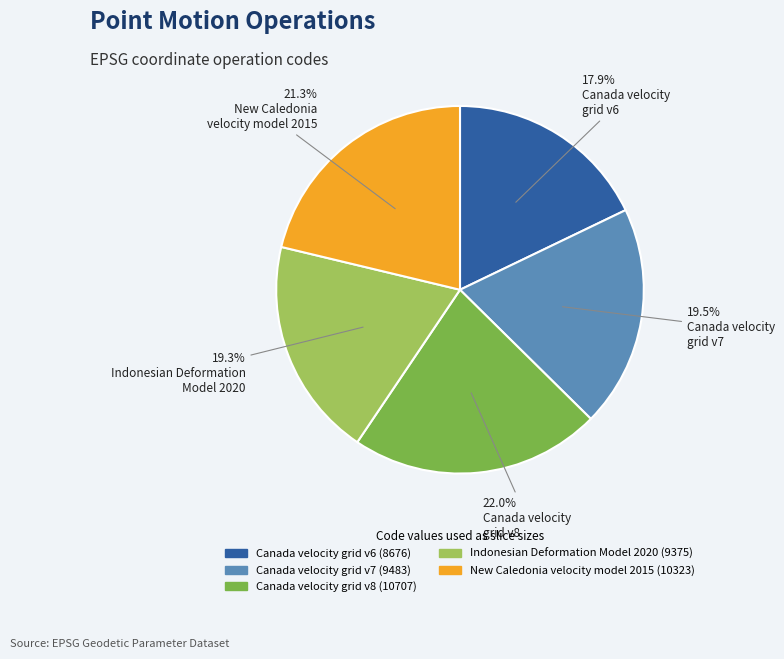

What is the ratio of the value at New Caledonia velocity model 2015 to the value at Canada velocity grid v6?

1.2